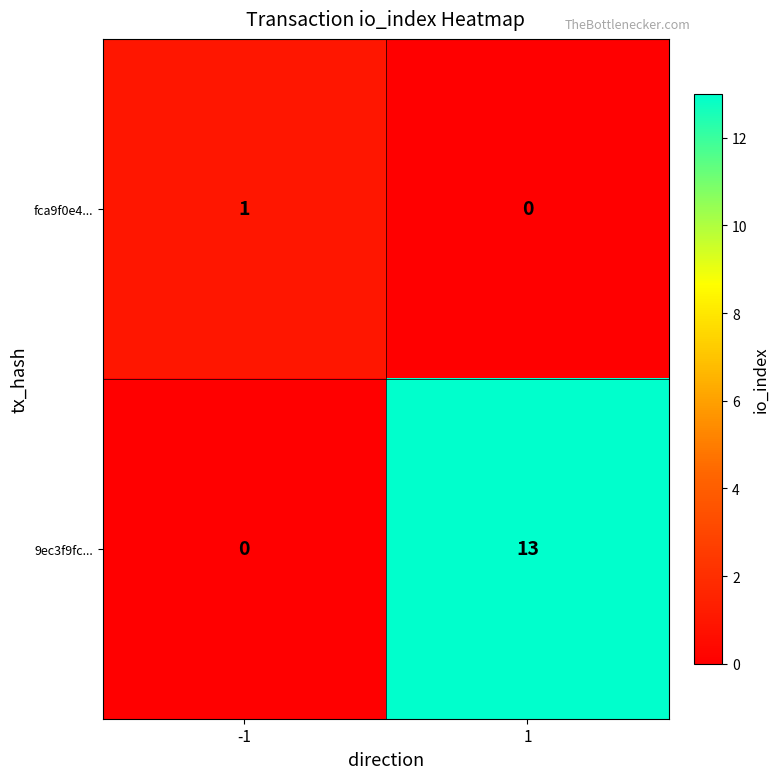

Reading right to left, list all the values displayed in this chart.

fca9f0e4...: 0	1
9ec3f9fc...: 13	0